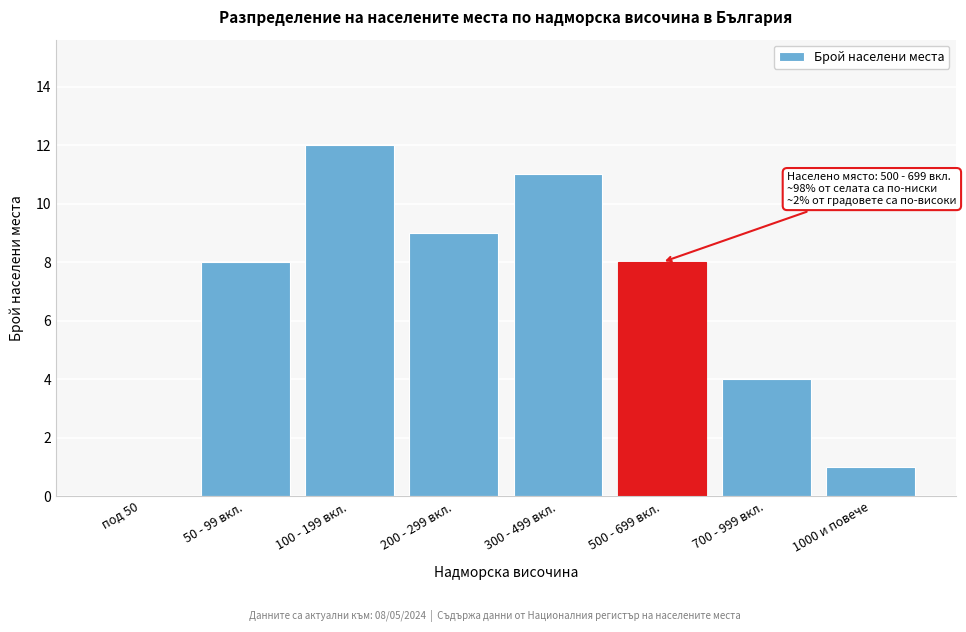

Reading left to right, extract all data points from this chart.

под 50=0	50 - 99 вкл.=8	100 - 199 вкл.=12	200 - 299 вкл.=9	300 - 499 вкл.=11	500 - 699 вкл.=8	700 - 999 вкл.=4	1000 и повече=1